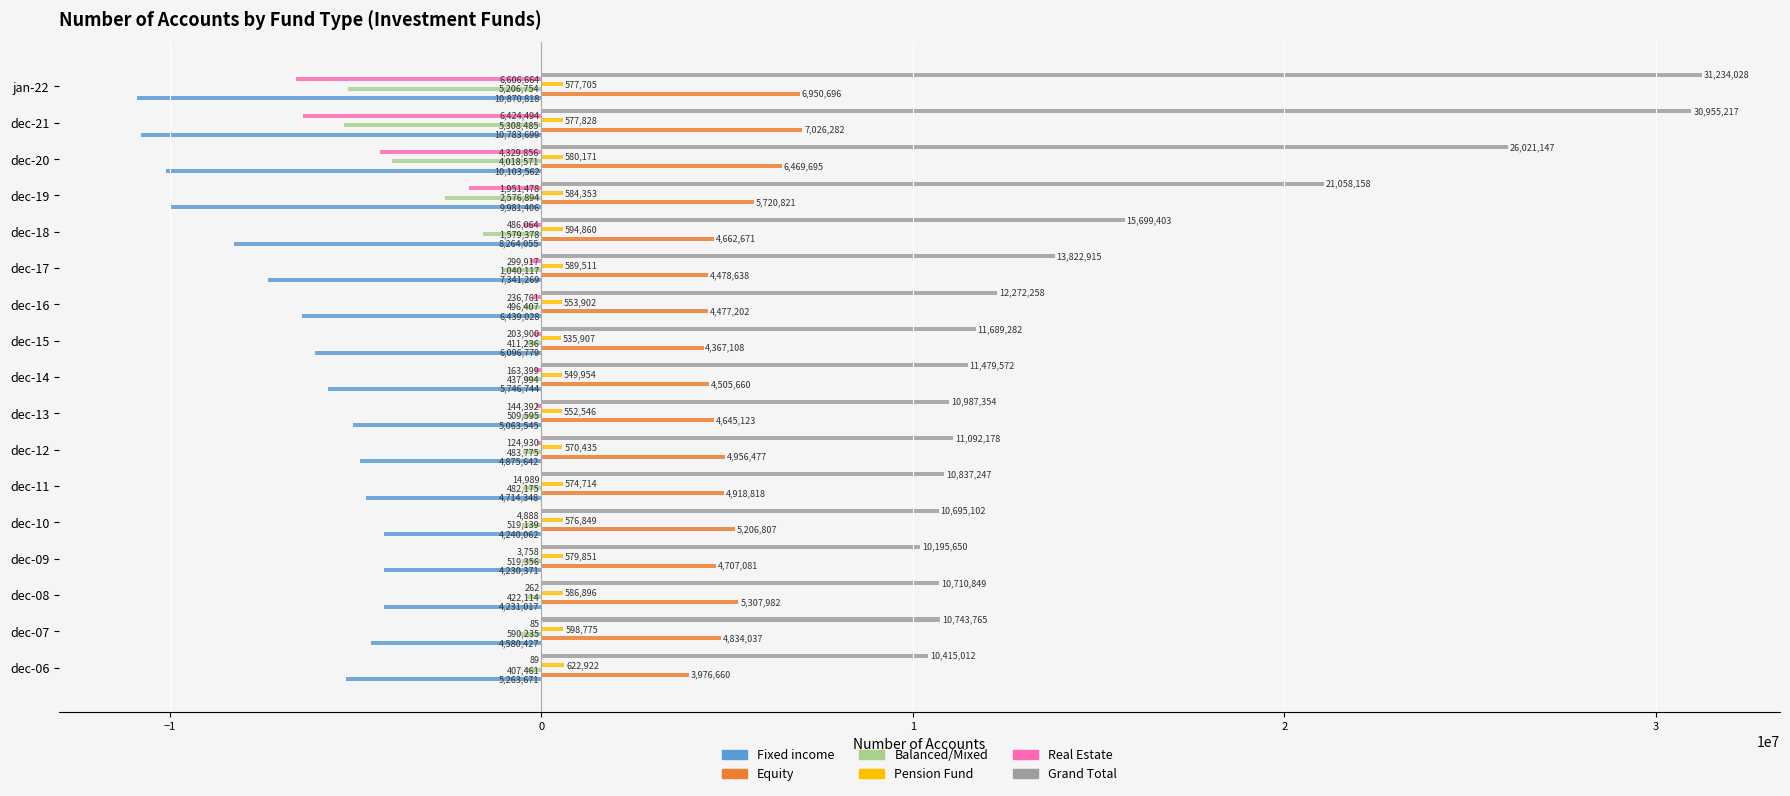

At which category is the sum across all series the highest?

jan-22